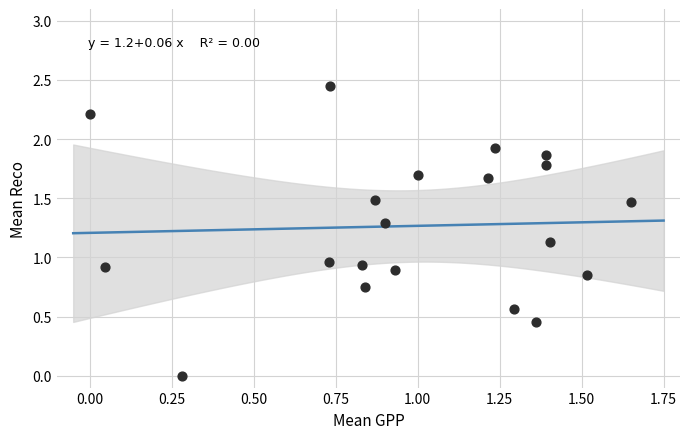

What is the range of X values (max minus min)?

1.6